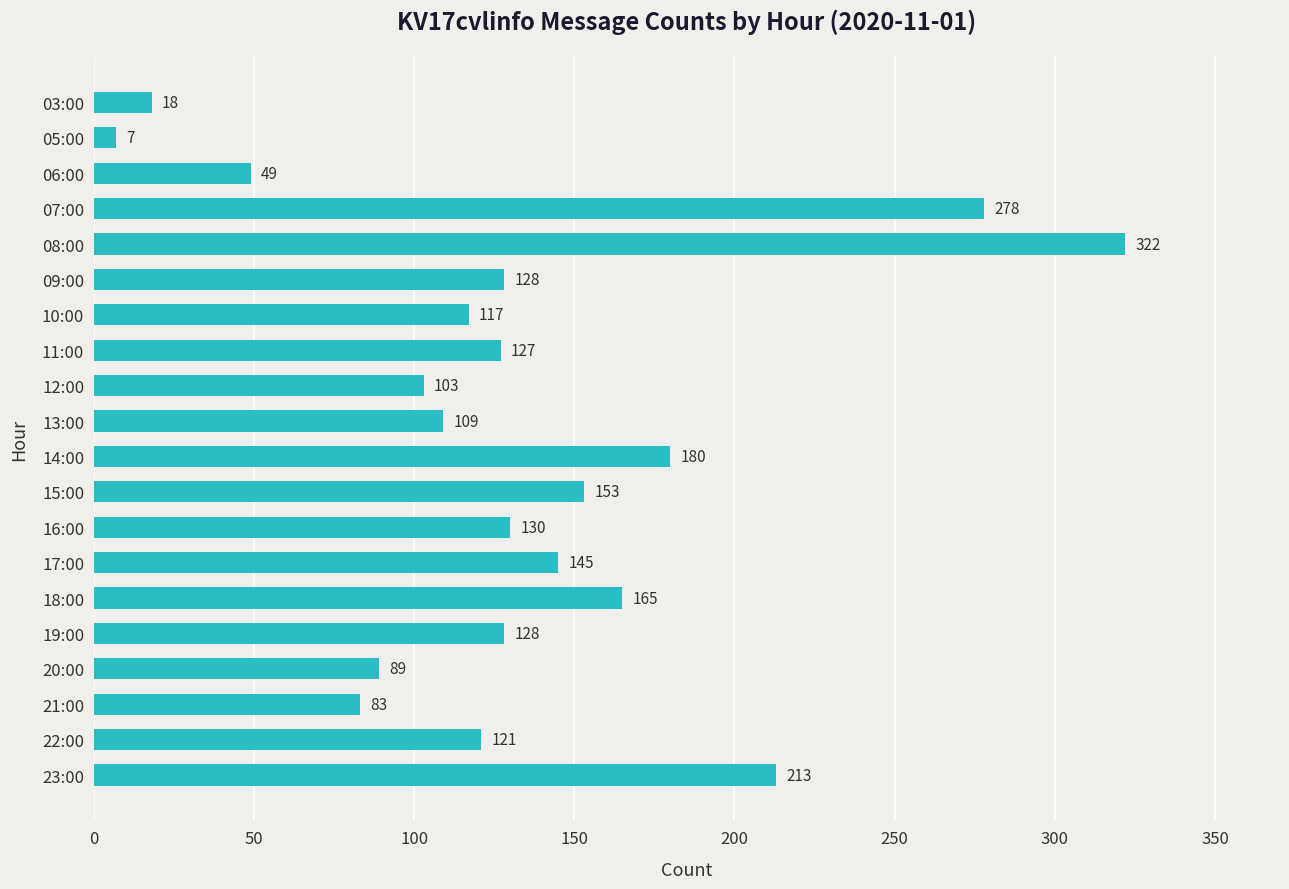

Are the bars grouped side by side (vs. stacked)?

No